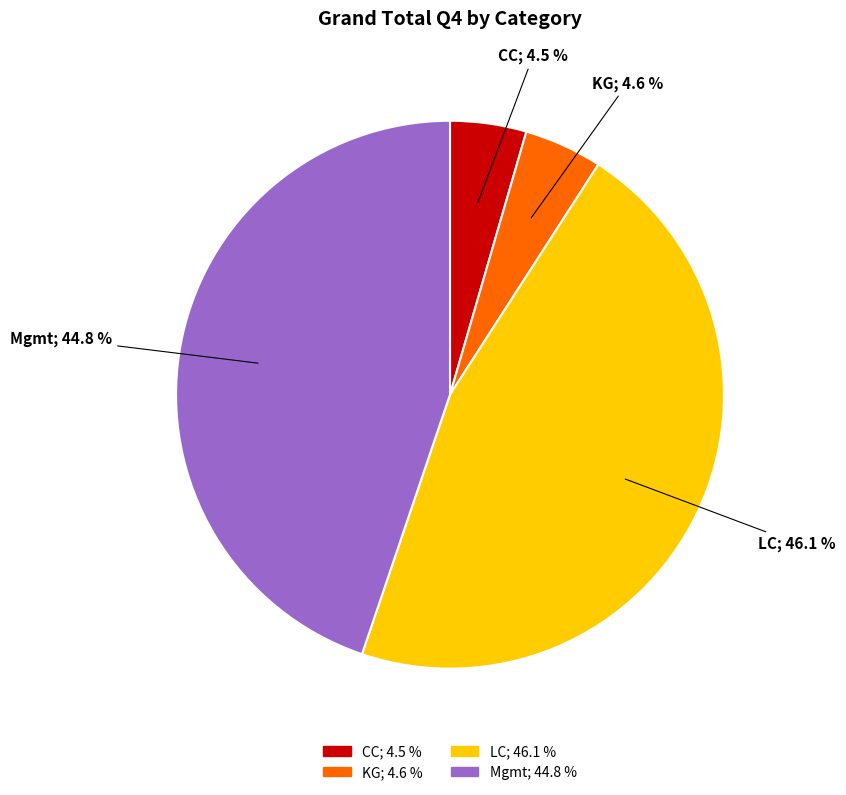

Approximately how many times larger is the value at LC; 46.1 % compared to CC; 4.5 %?

10.2